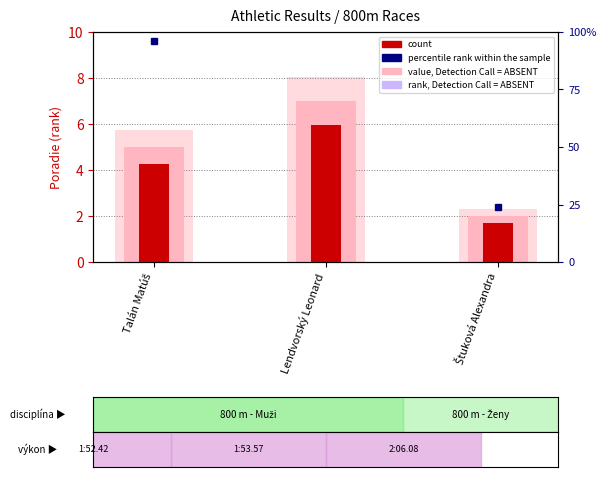

What is the difference between the maximum and minimum values in the rank, Detection Call = ABSENT series?

5.0